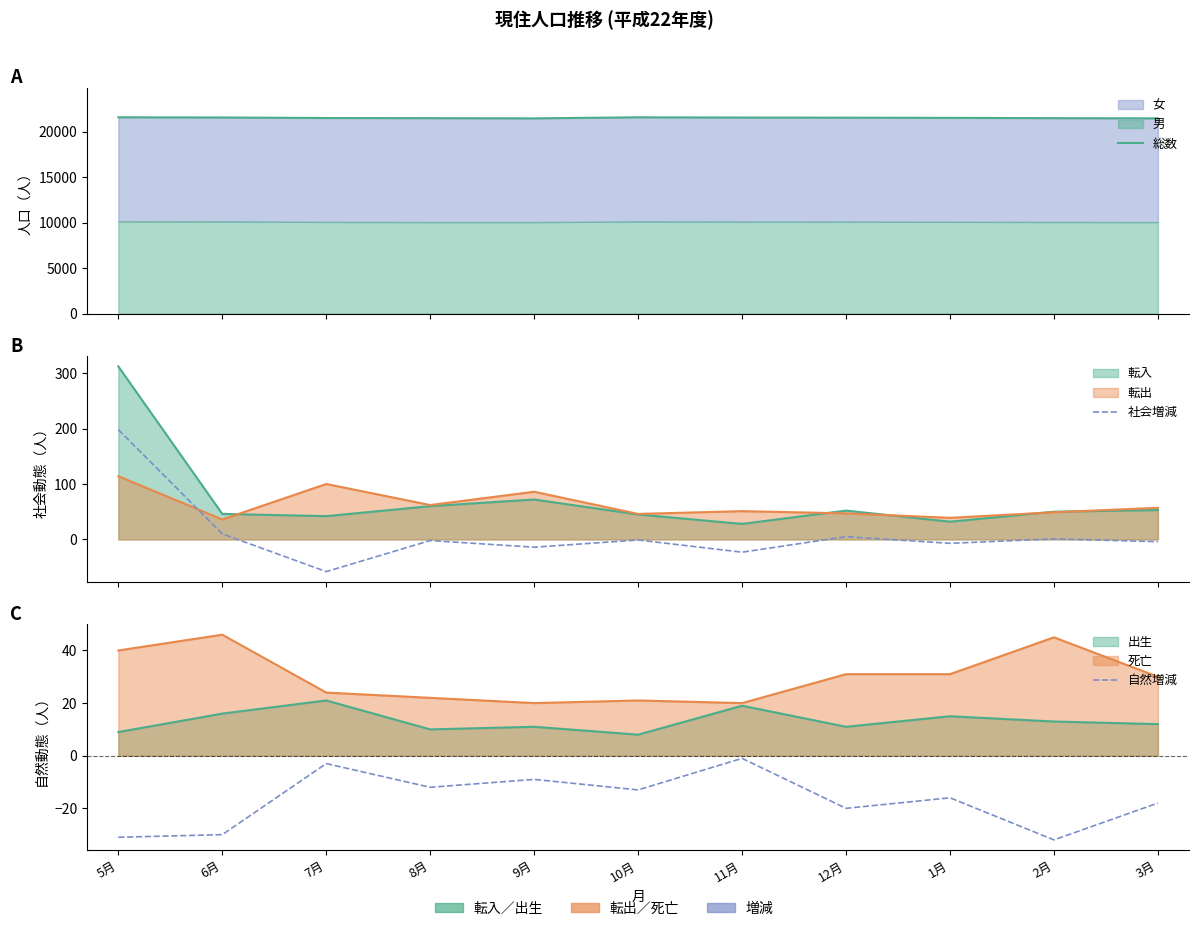

What is the total value across all series at 11月?

21558